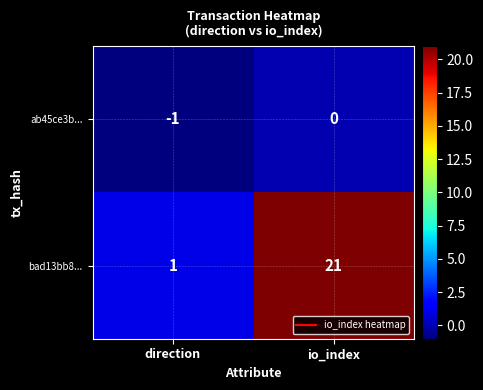

At which category does the chart reach its minimum across all series?

direction